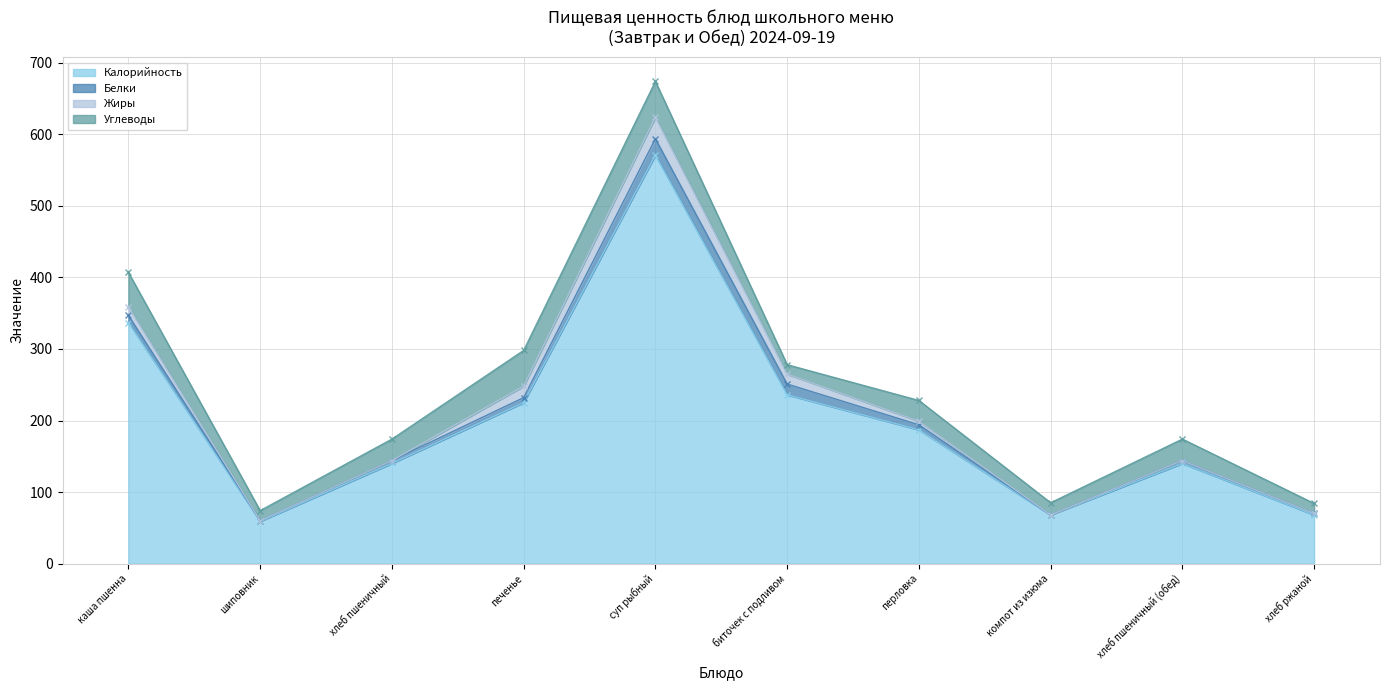

Reading left to right, transcribe all the data shown in this chart.

Калорийность: каша пшенна=337	шиповник=59	хлеб пшеничный=140	печенье=225	суп рыбный=571	биточек с подливом=236	перловка=187	компот из изюма=68	хлеб пшеничный (обед)=140	хлеб ржаной=68
Белки: каша пшенна=10	шиповник=1	хлеб пшеничный=4	печенье=7	суп рыбный=23	биточек с подливом=15	перловка=7	компот из изюма=0	хлеб пшеничный (обед)=4	хлеб ржаной=2
Жиры: каша пшенна=12	шиповник=0	хлеб пшеничный=0	печенье=16	суп рыбный=30	биточек с подливом=14	перловка=5	компот из изюма=0	хлеб пшеничный (обед)=0	хлеб ржаной=0
Углеводы: каша пшенна=48	шиповник=14	хлеб пшеничный=30	печенье=50	суп рыбный=50	биточек с подливом=13	перловка=29	компот из изюма=17	хлеб пшеничный (обед)=30	хлеб ржаной=14